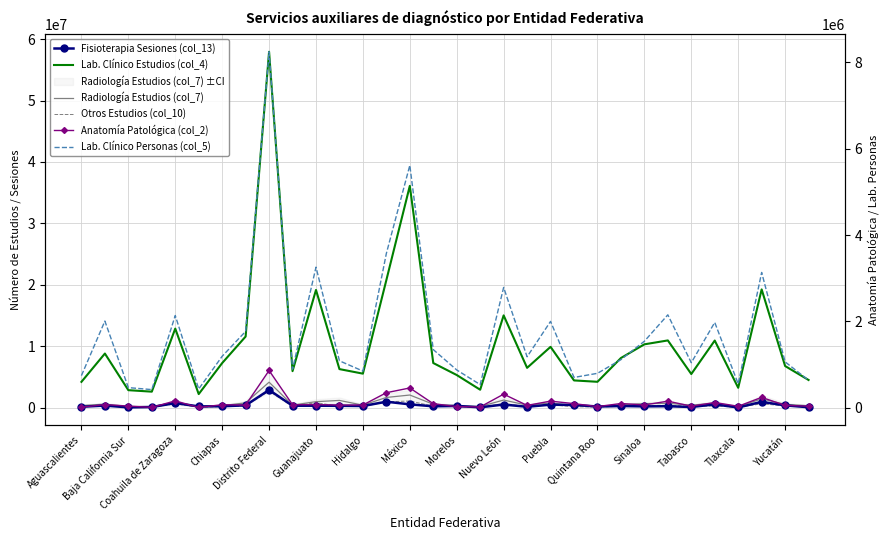

True or false: Lab. Clínico Estudios (col_4) and Otros Estudios (col_10) intersect in this chart.

False